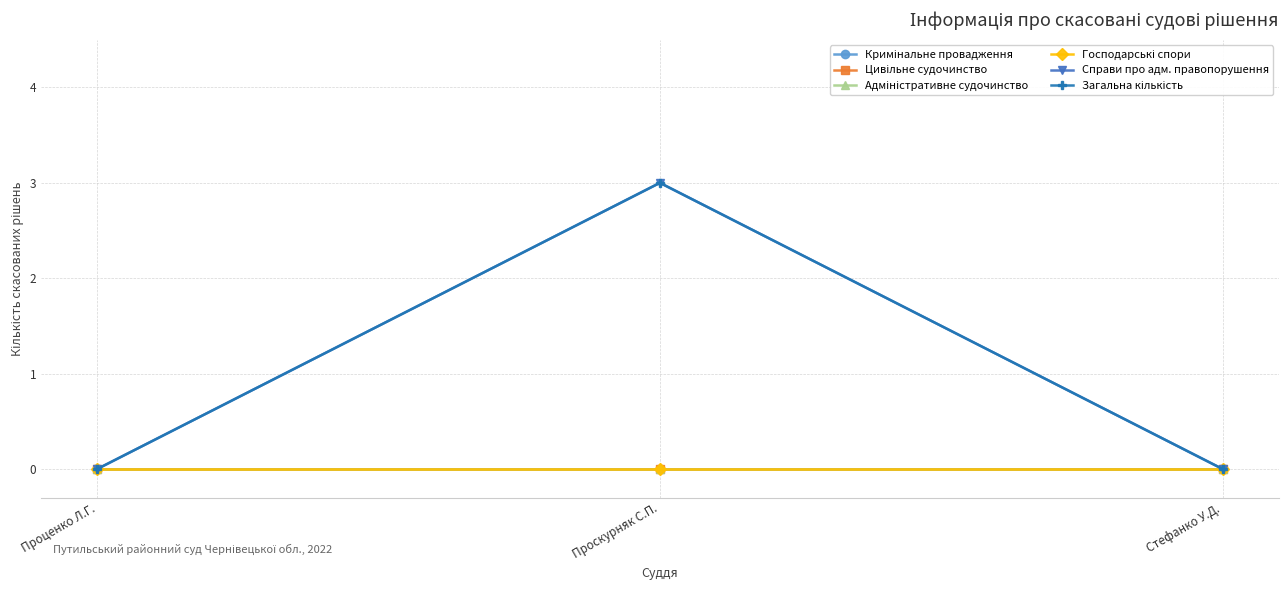

What is the difference between the Справи про адм. правопорушення values at Стефанко У.Д. and Проскурняк С.П.?

3